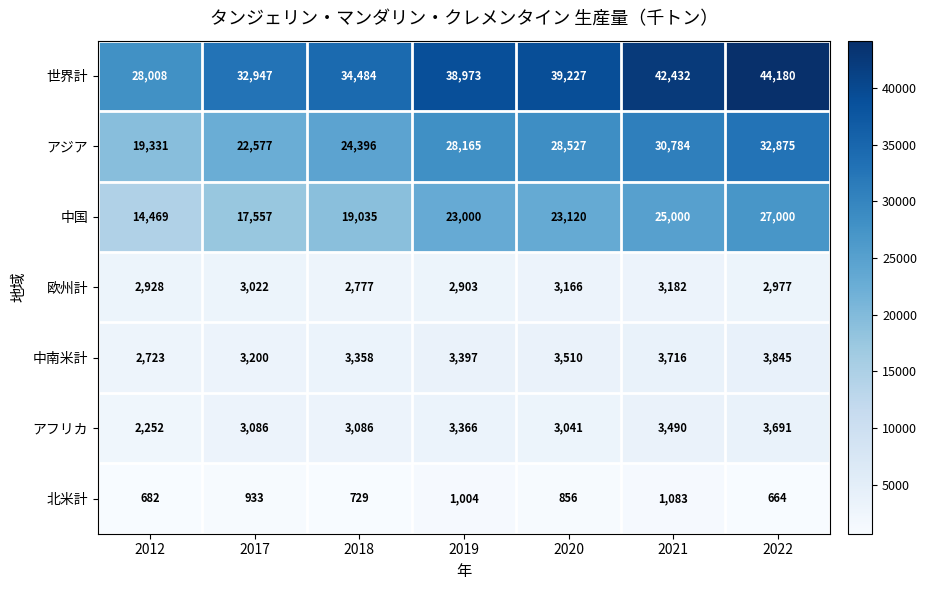

At how many categories does at least one series exceed 16826?

7